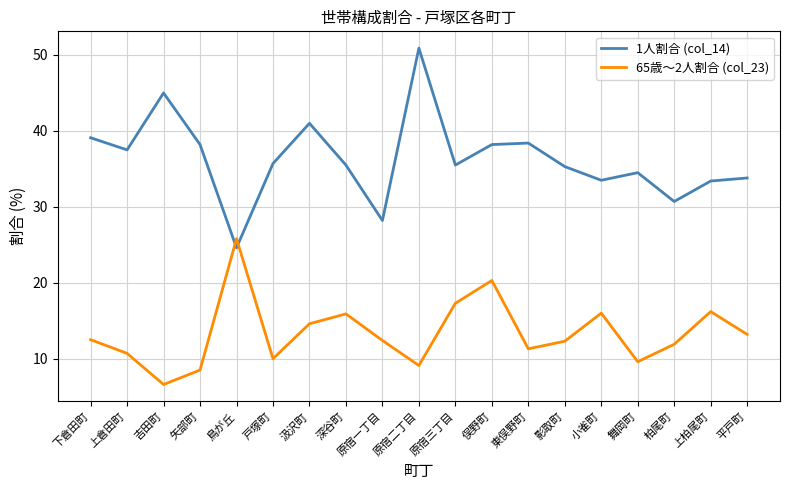

Rank the series by their average value, from highest to lowest.

1人割合 (col_14), 65歳～2人割合 (col_23)